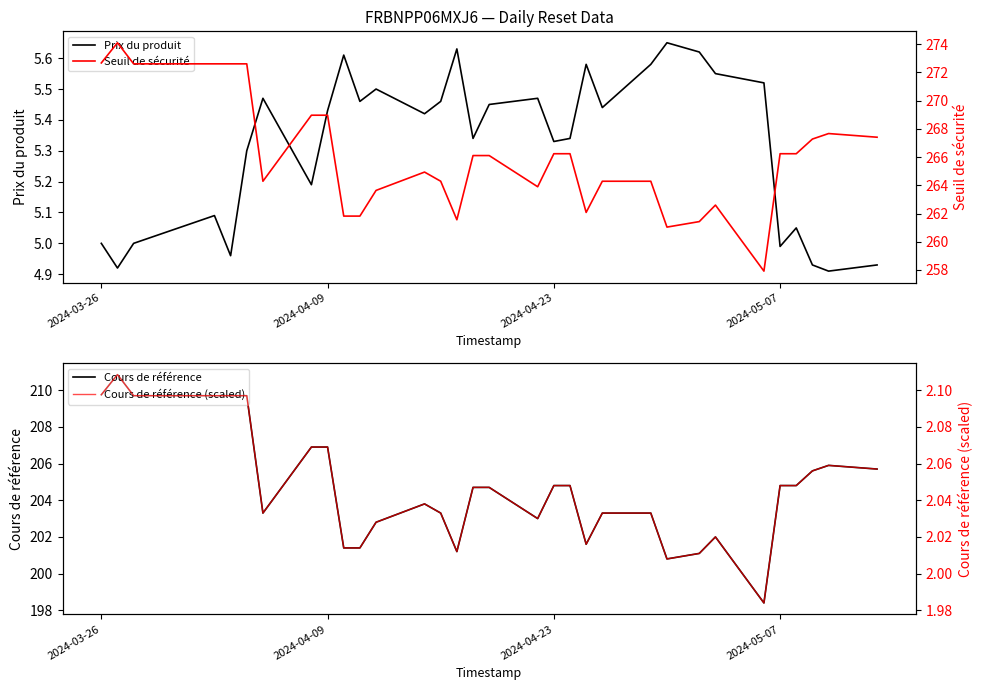

List the series in order of their peak value, lowest first.

Cours de référence (scaled), Prix du produit, Cours de référence, Seuil de sécurité